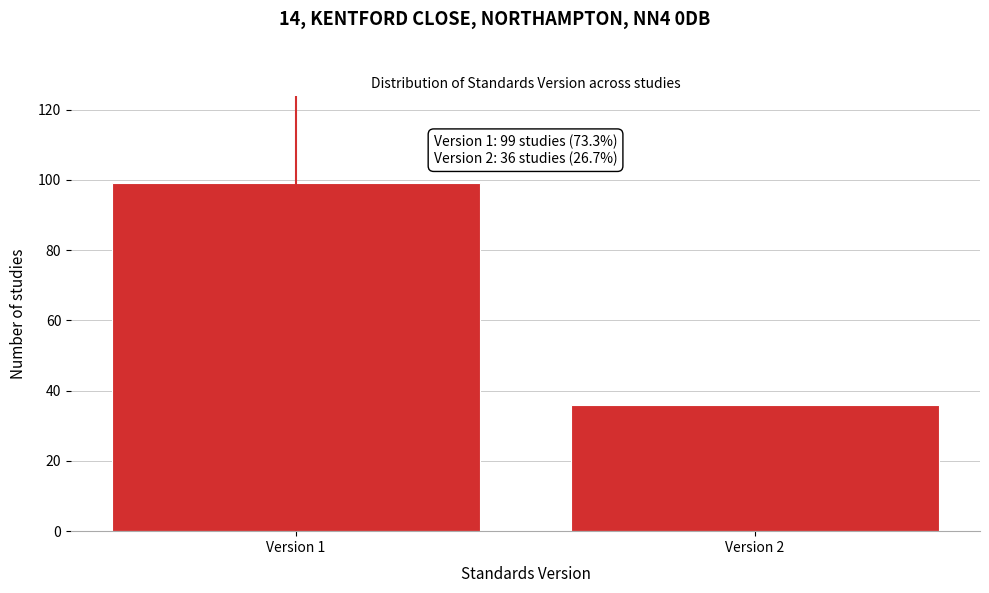

Reading left to right, what are all the values shown in this chart?

99	36